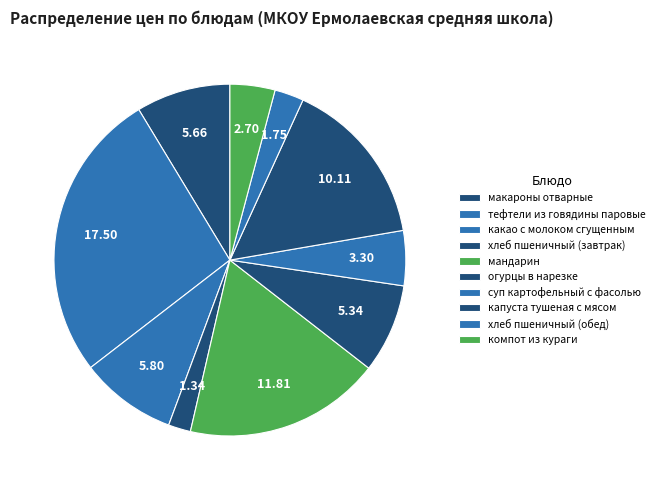

Is it true that компот из кураги is 4% of the pie?

True